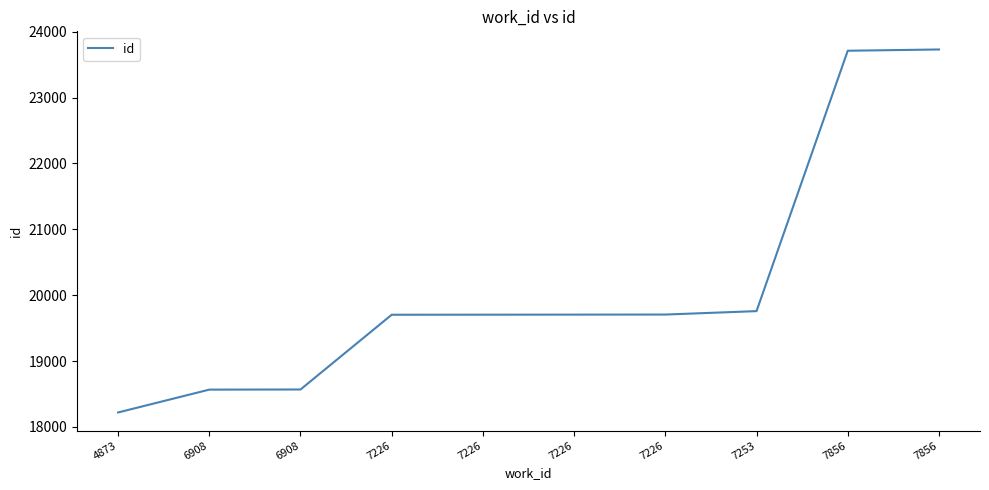

What is the smallest value displayed?

18219